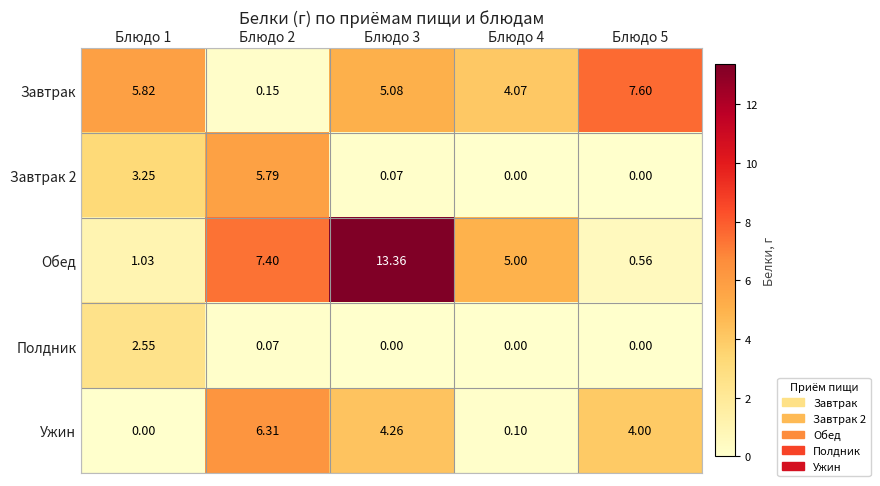

List the series in order of their peak value, lowest first.

Полдник, Завтрак 2, Ужин, Завтрак, Обед